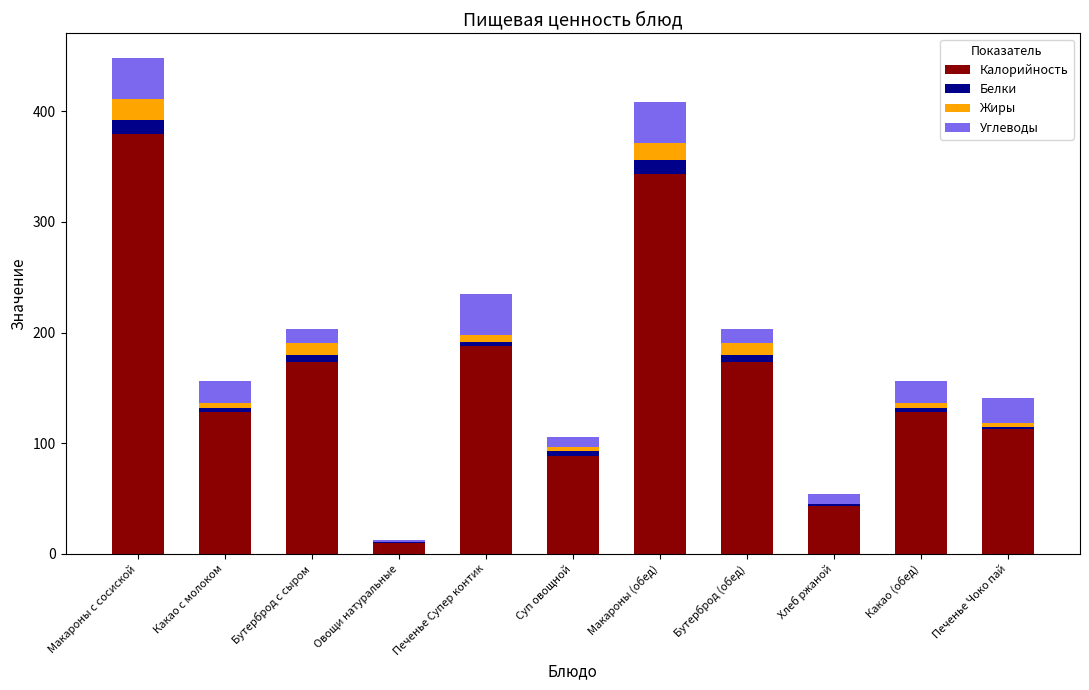

What is the maximum value for Калорийность?

379.1